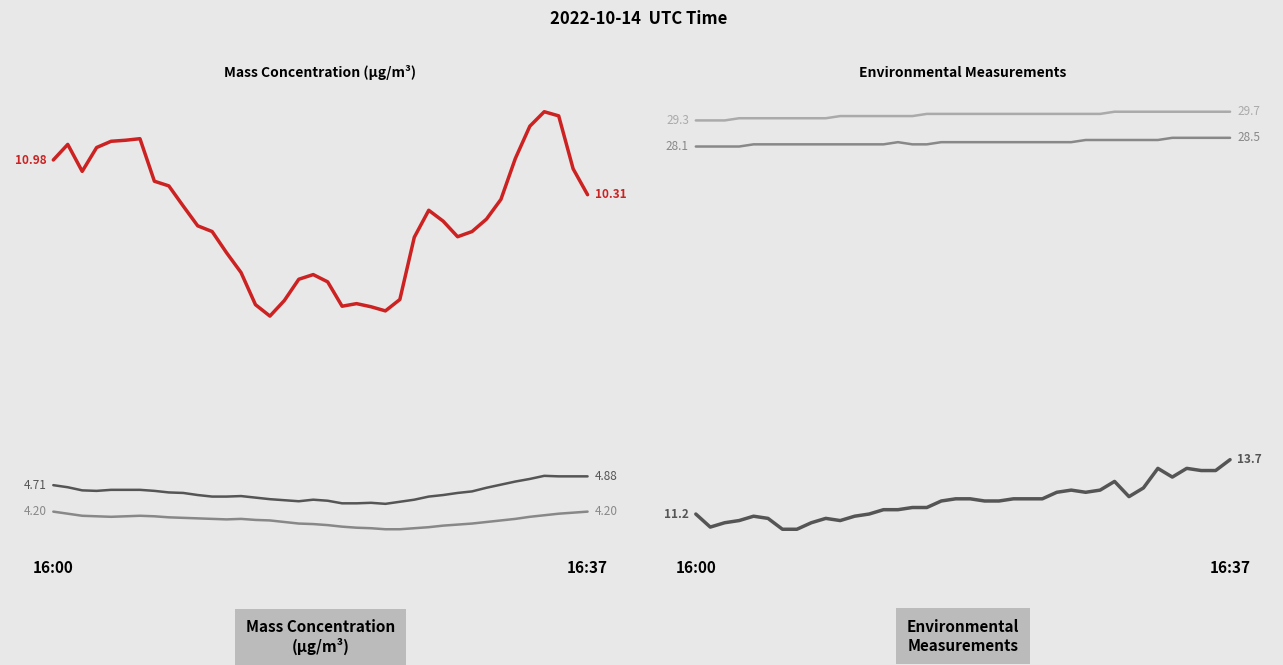

The X2_M11 series shows 2.8 at 31. True or false?

False